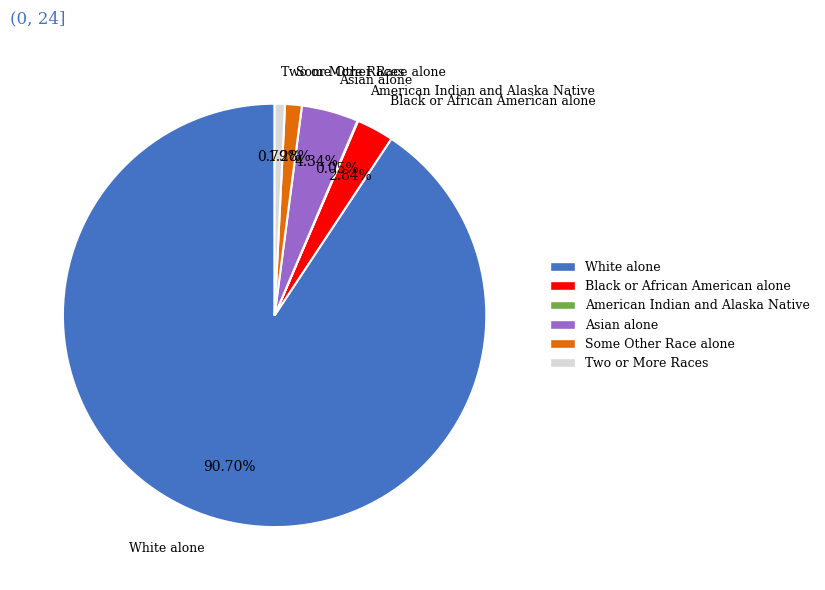

Is Asian alone the majority of the pie?

No